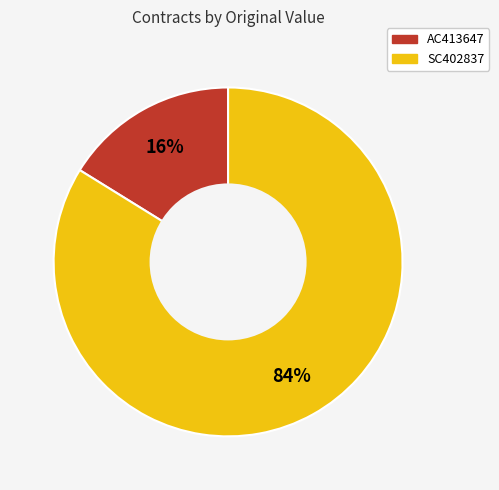

Which slice is the smallest?

AC413647